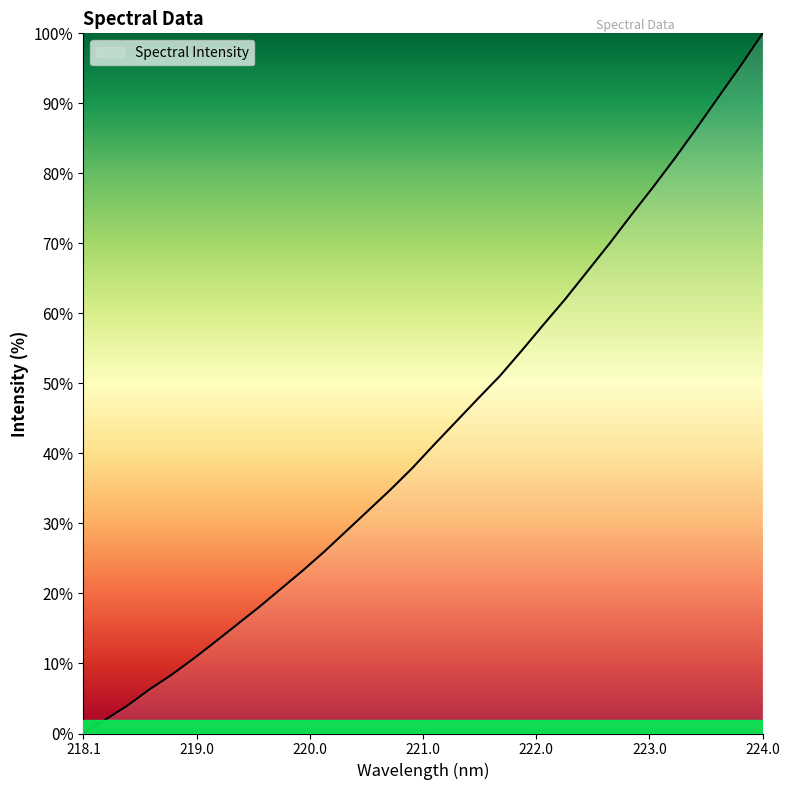

What is the maximum value shown in the chart?

100.0